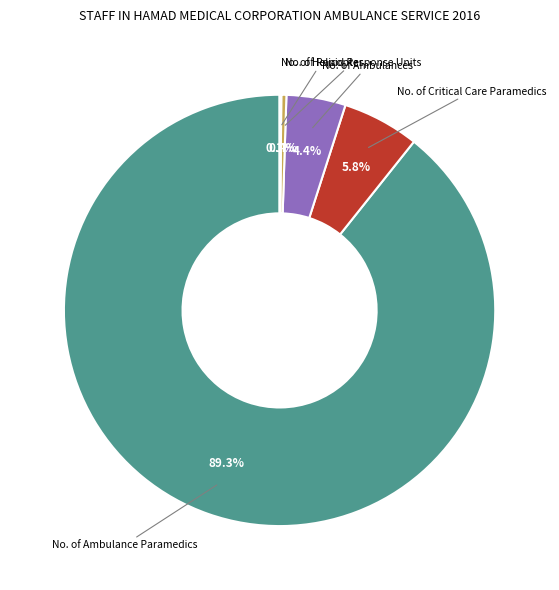

Between No. of Critical Care Paramedics and No. of Ambulances, which is larger?

No. of Critical Care Paramedics